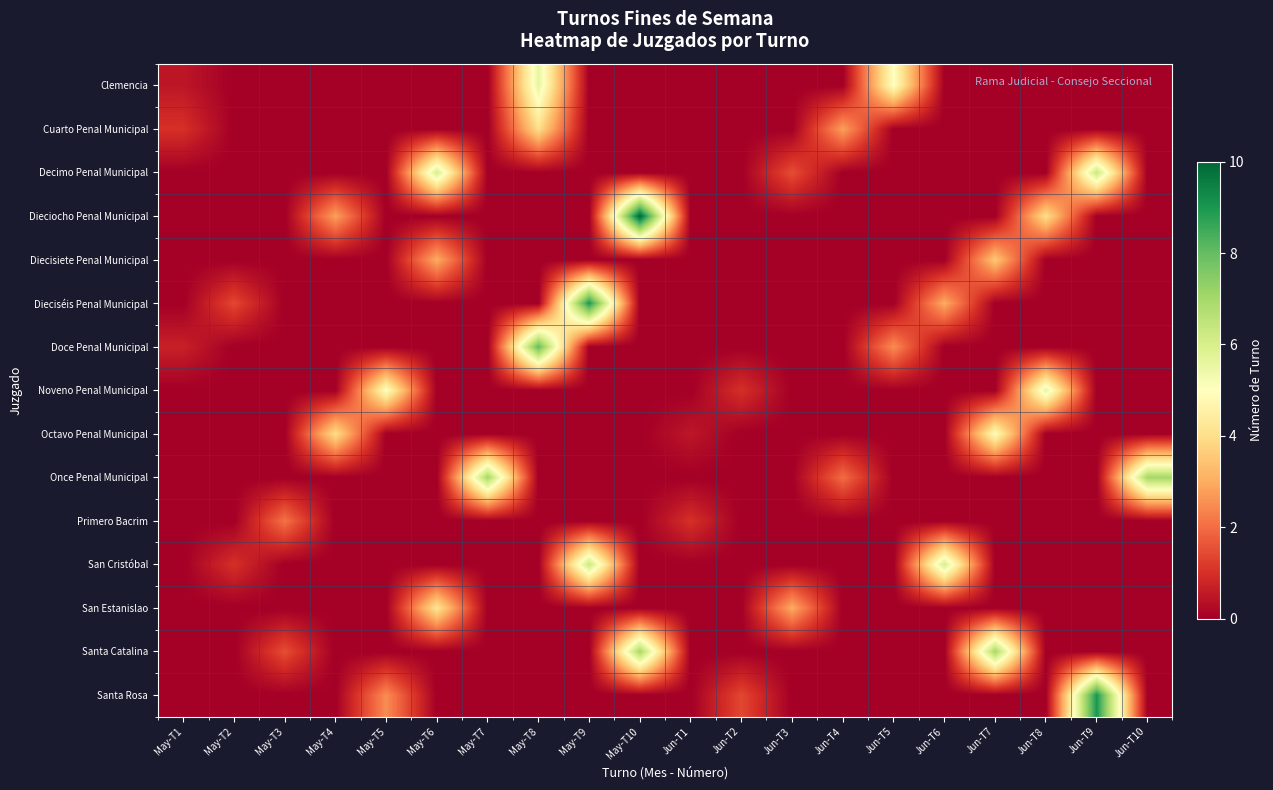

At which category is the sum across all series the highest?

May-T8